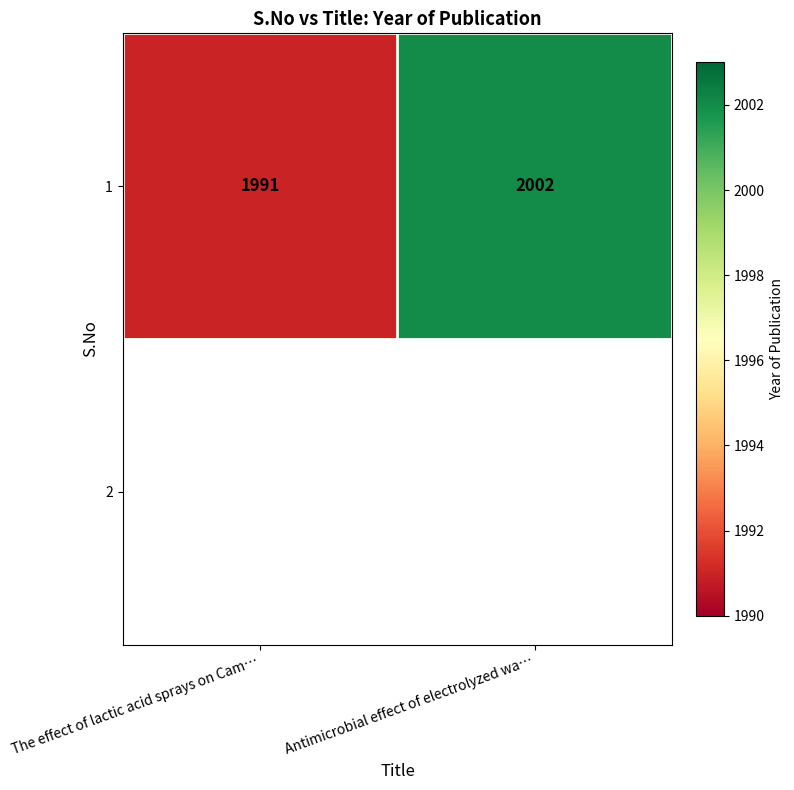

What is the difference between the values at The effect of lactic acid sprays on Cam… and Antimicrobial effect of electrolyzed wa…?

11